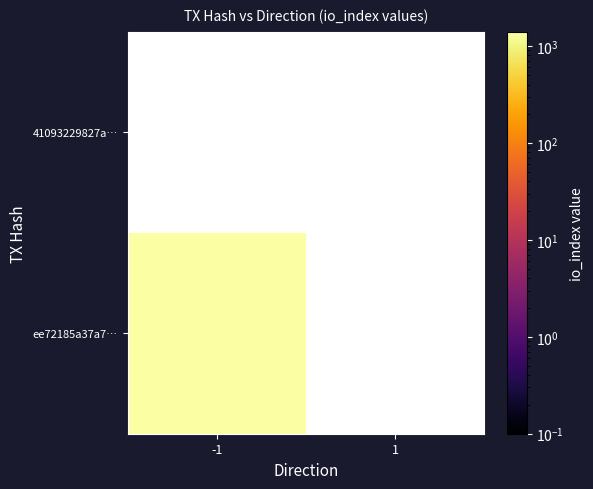

At which category does the chart reach its minimum across all series?

1